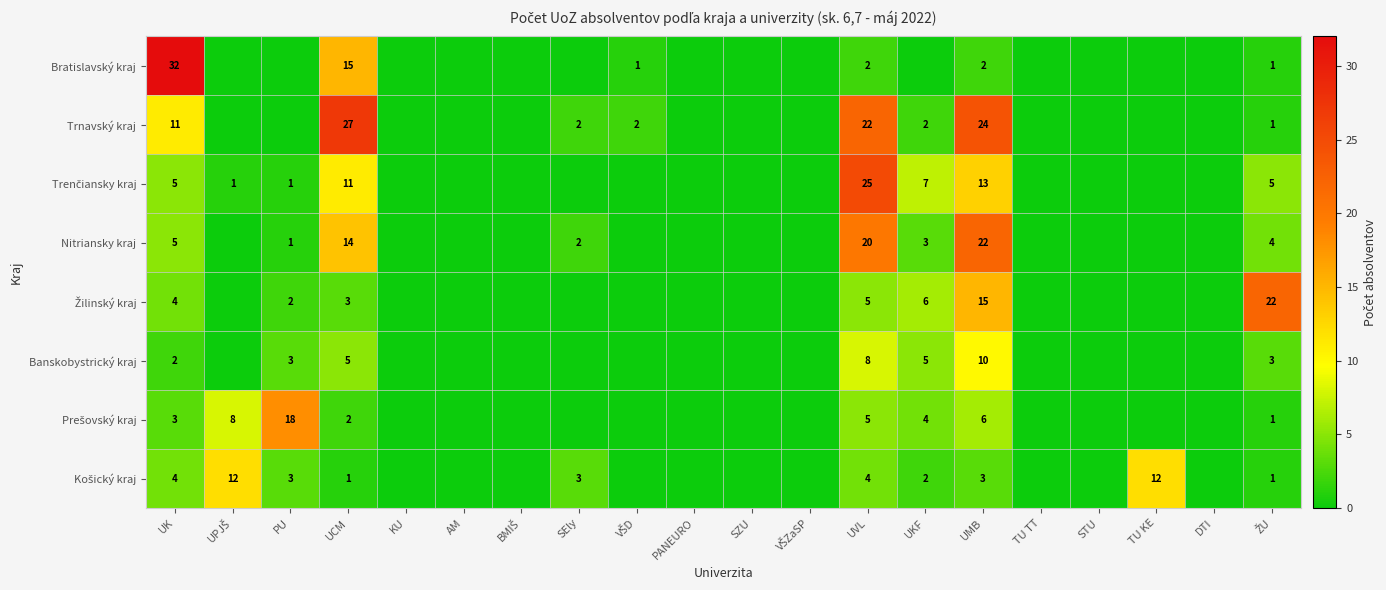

What is the total value across all series at UK?

66